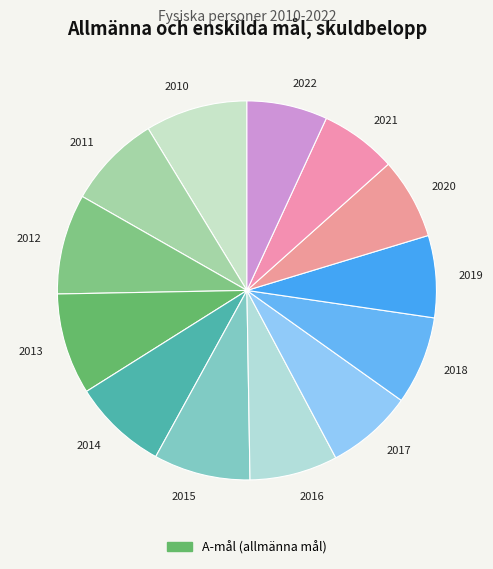

True or false: 2017 accounts for 7% of the total.

True